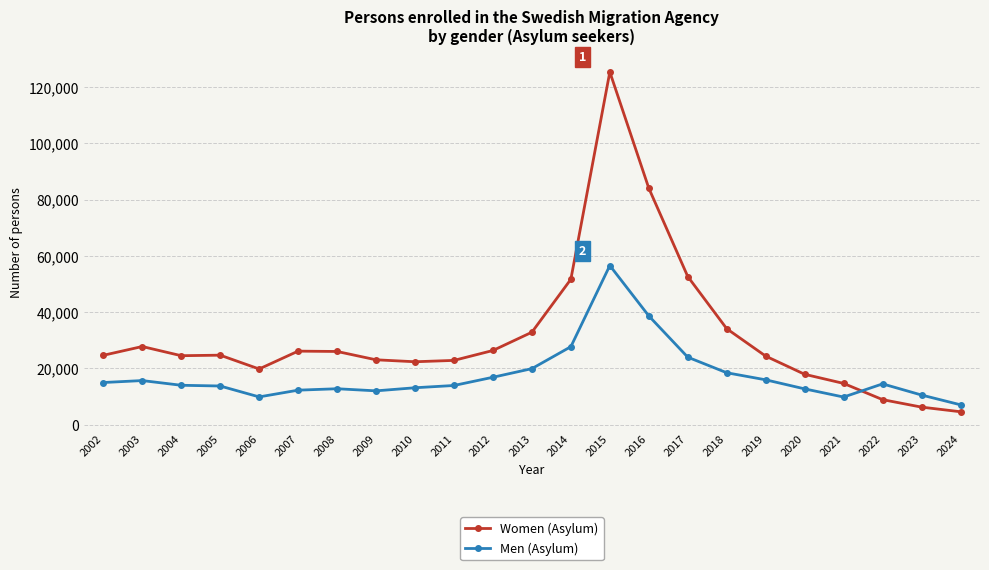

What is the minimum value shown in the chart?

4598